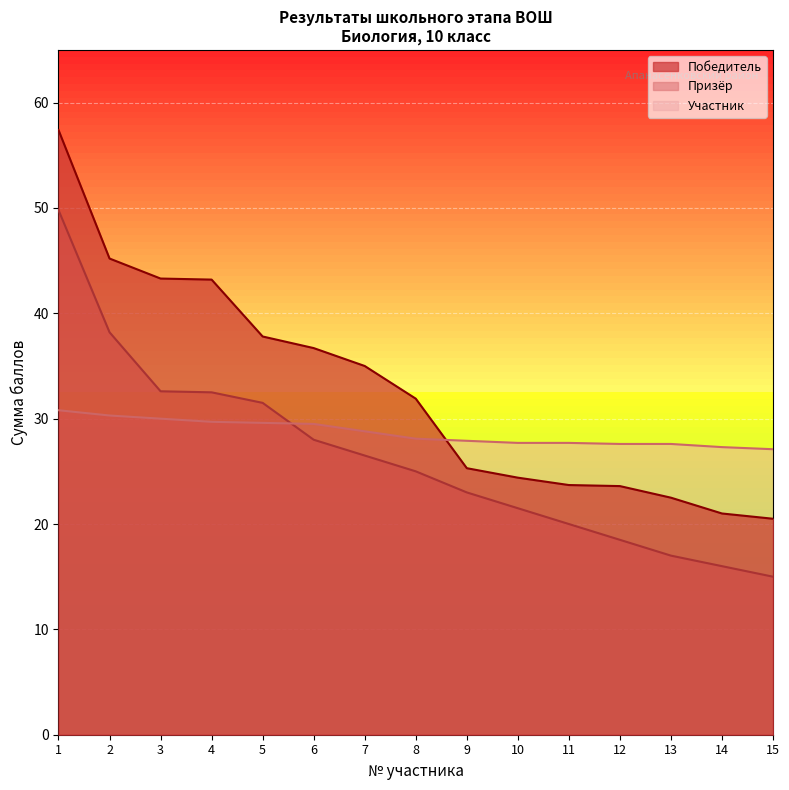

What are all the series names shown in the legend?

Победитель, Призёр, Участник